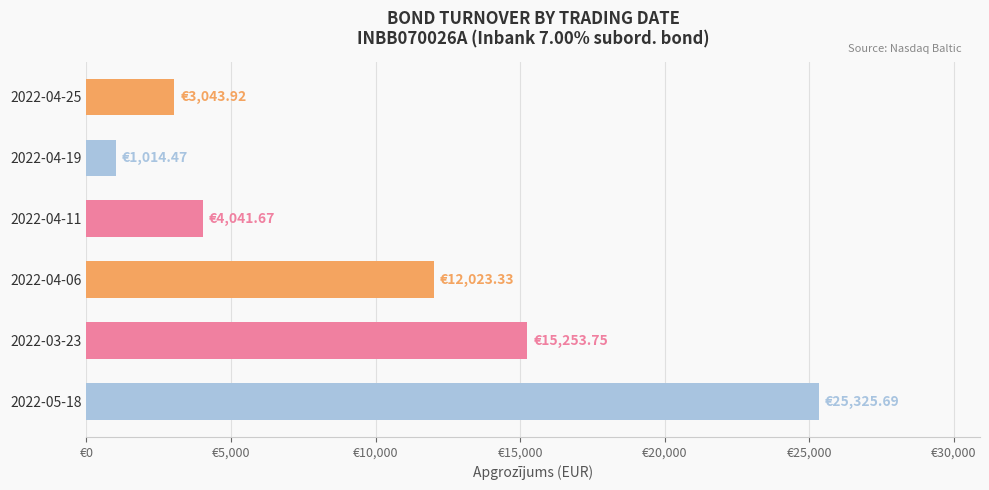

Does the chart contain any negative values?

No